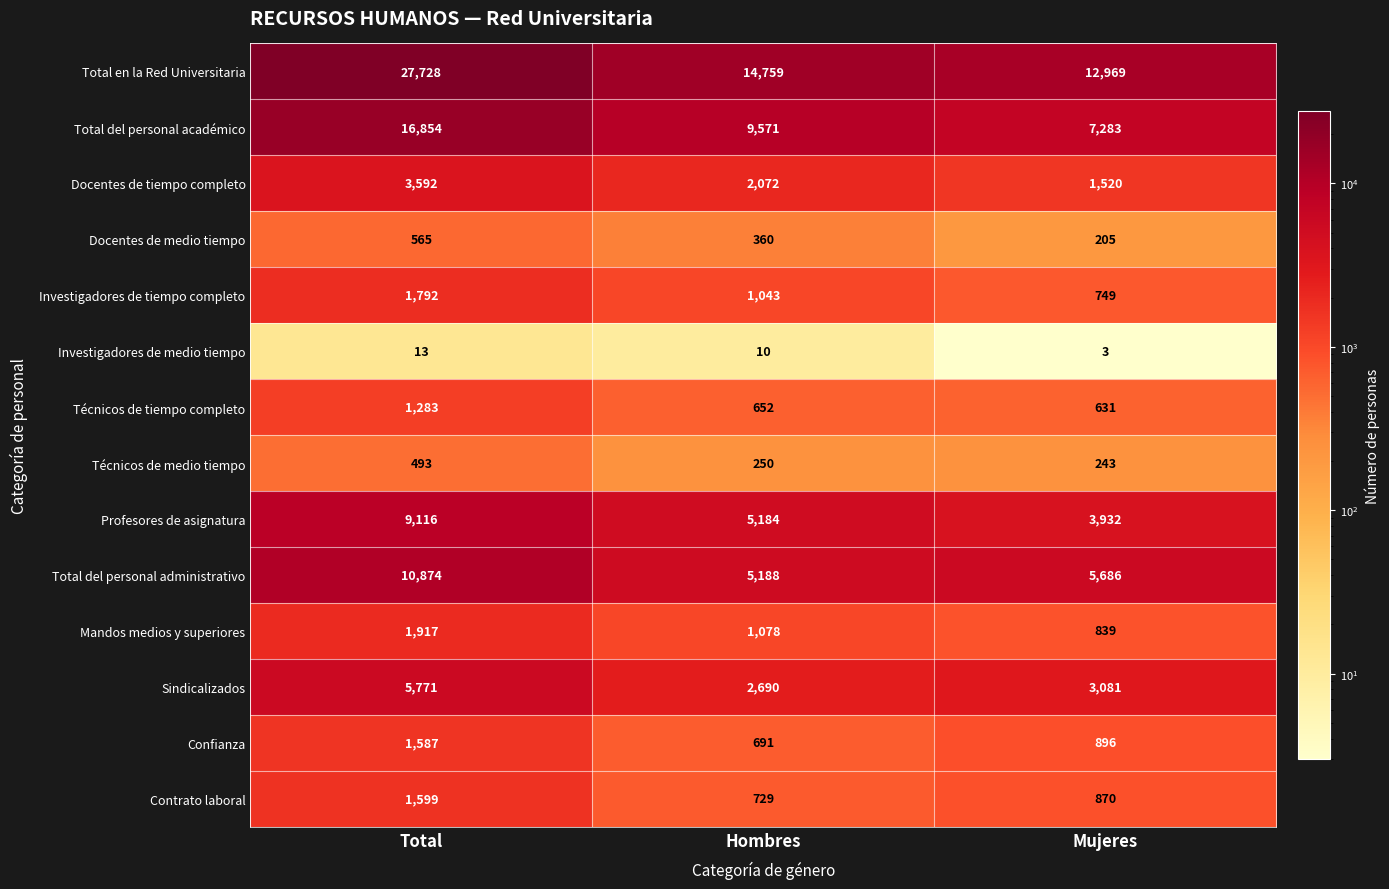

The value of Docentes de medio tiempo at Mujeres is 205. True or false?

True